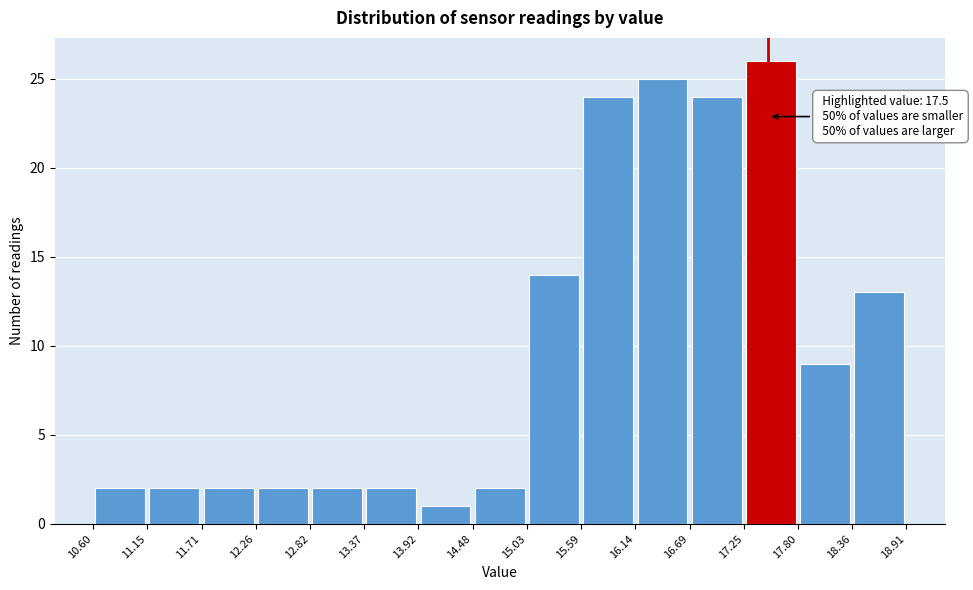

Over which range of the x-axis is the bar tallest?

17.25 to 17.80